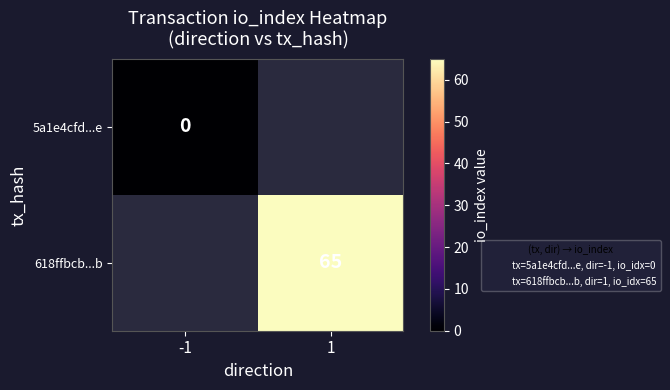

The value of 618ffbcb...b at 1 is 41. True or false?

False